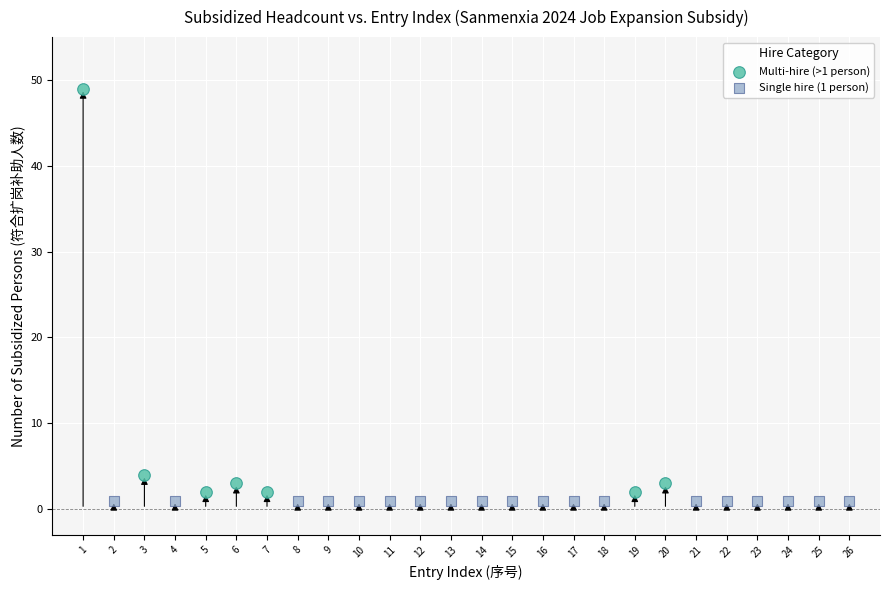

What are all the series names shown in the legend?

Multi-hire (>1 person), Single hire (1 person)